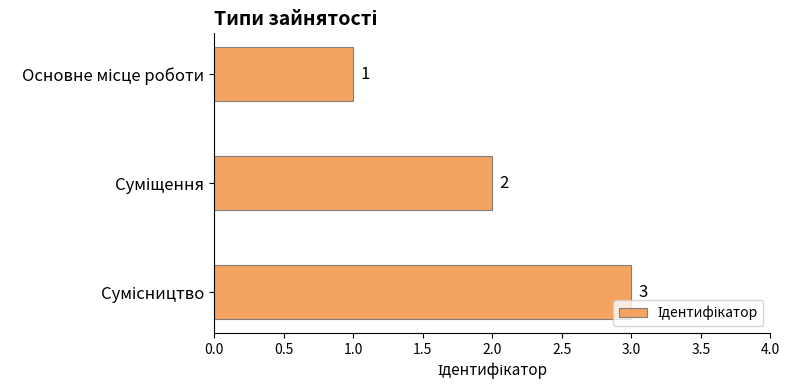

What is the value of the 2nd bar from the top?

2